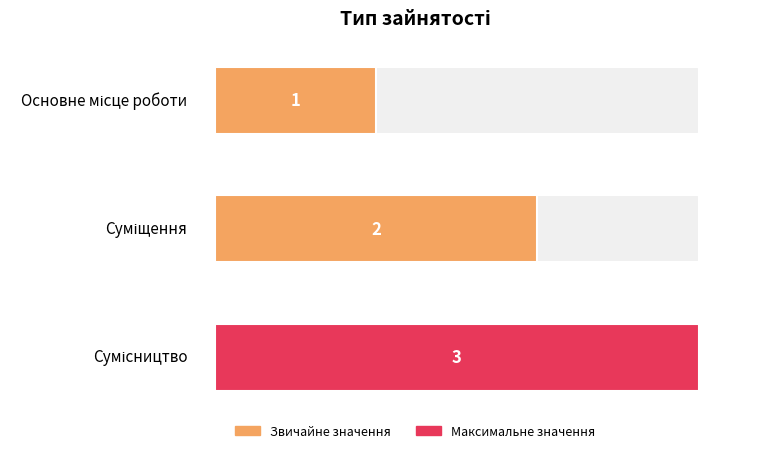

List the labels in order of value, largest first.

Сумісництво, Суміщення, Основне місце роботи